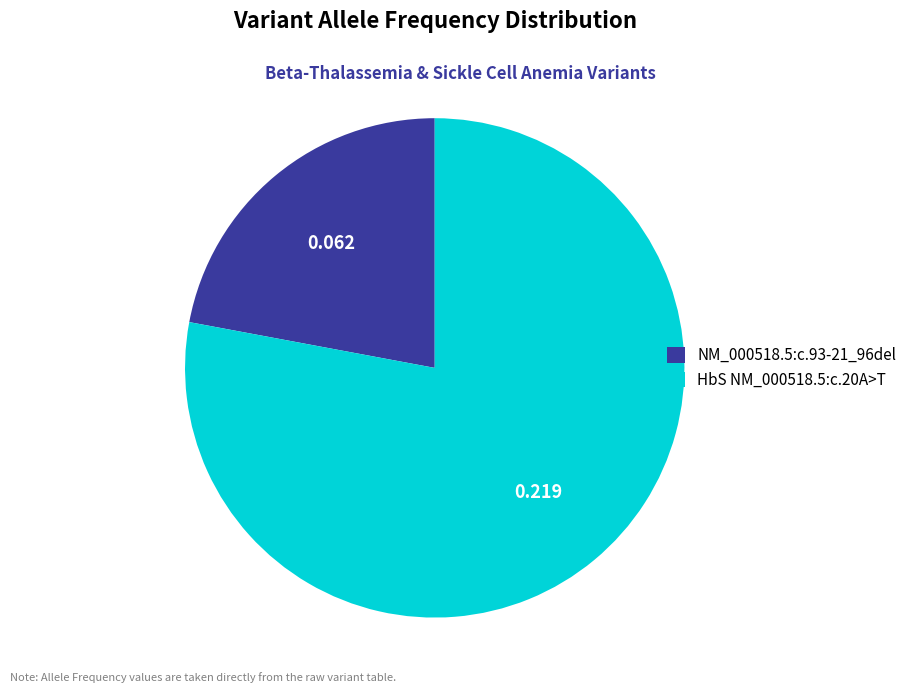

Which category has the smallest portion of the pie?

NM_000518.5:c.93-21_96del